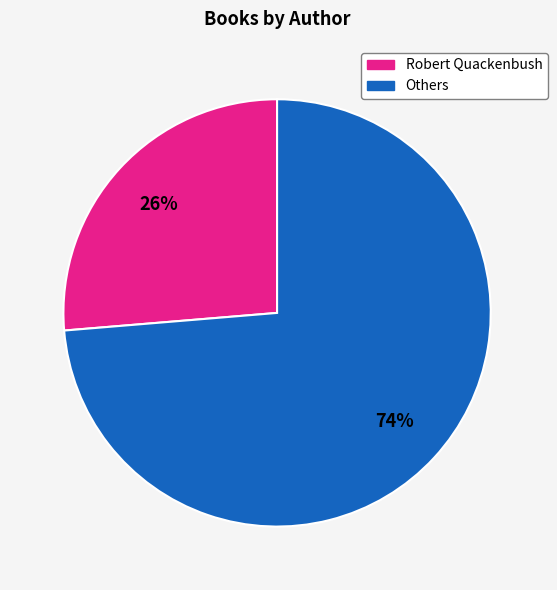

Count the number of slices in the pie.

2